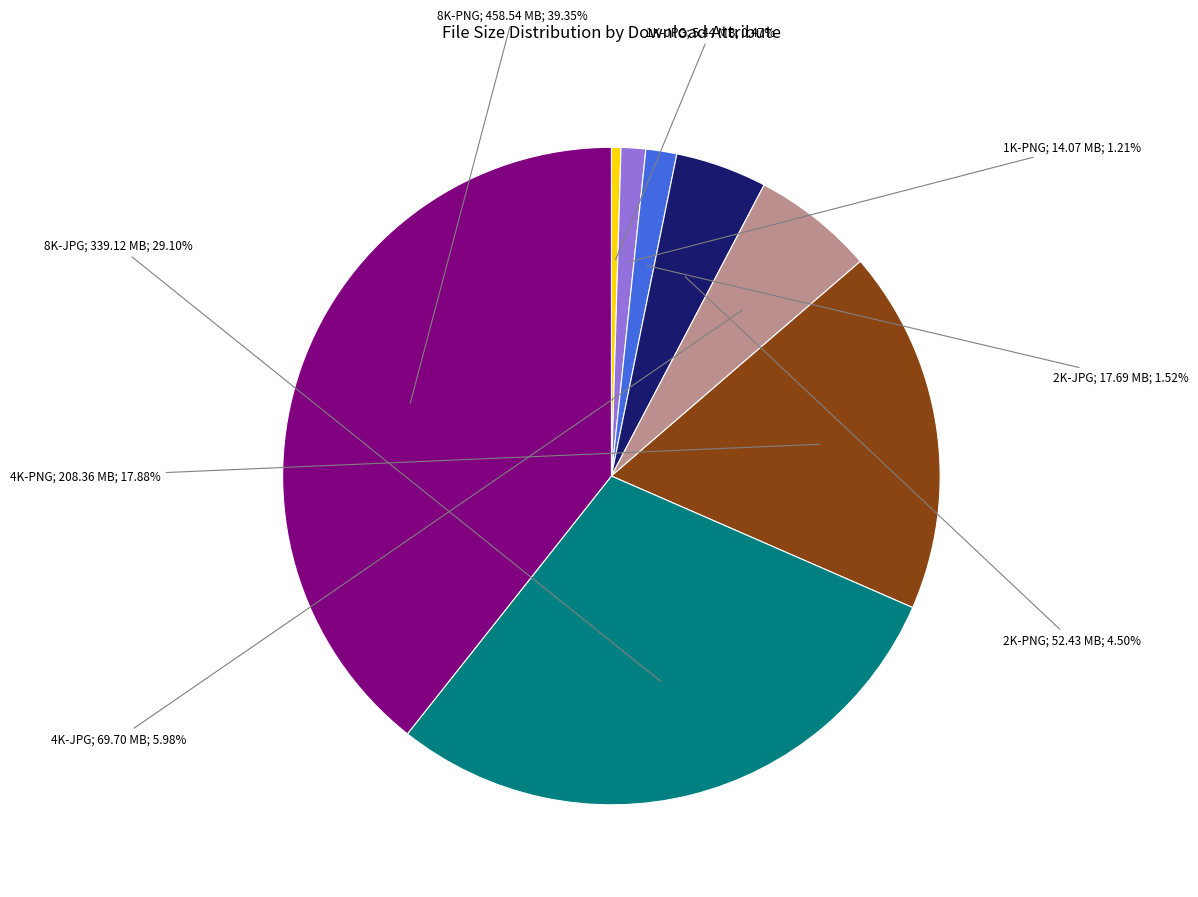

Is there a majority slice in this chart?

No